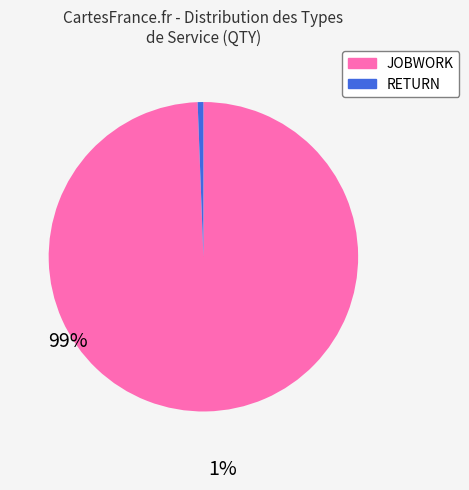

Between RETURN and JOBWORK, which is larger?

JOBWORK